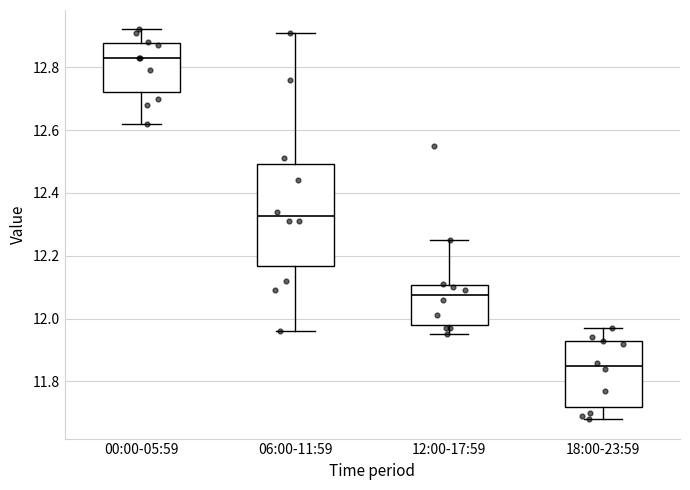

Which box is the tallest, from its lower edge to its upper edge?

06:00-11:59